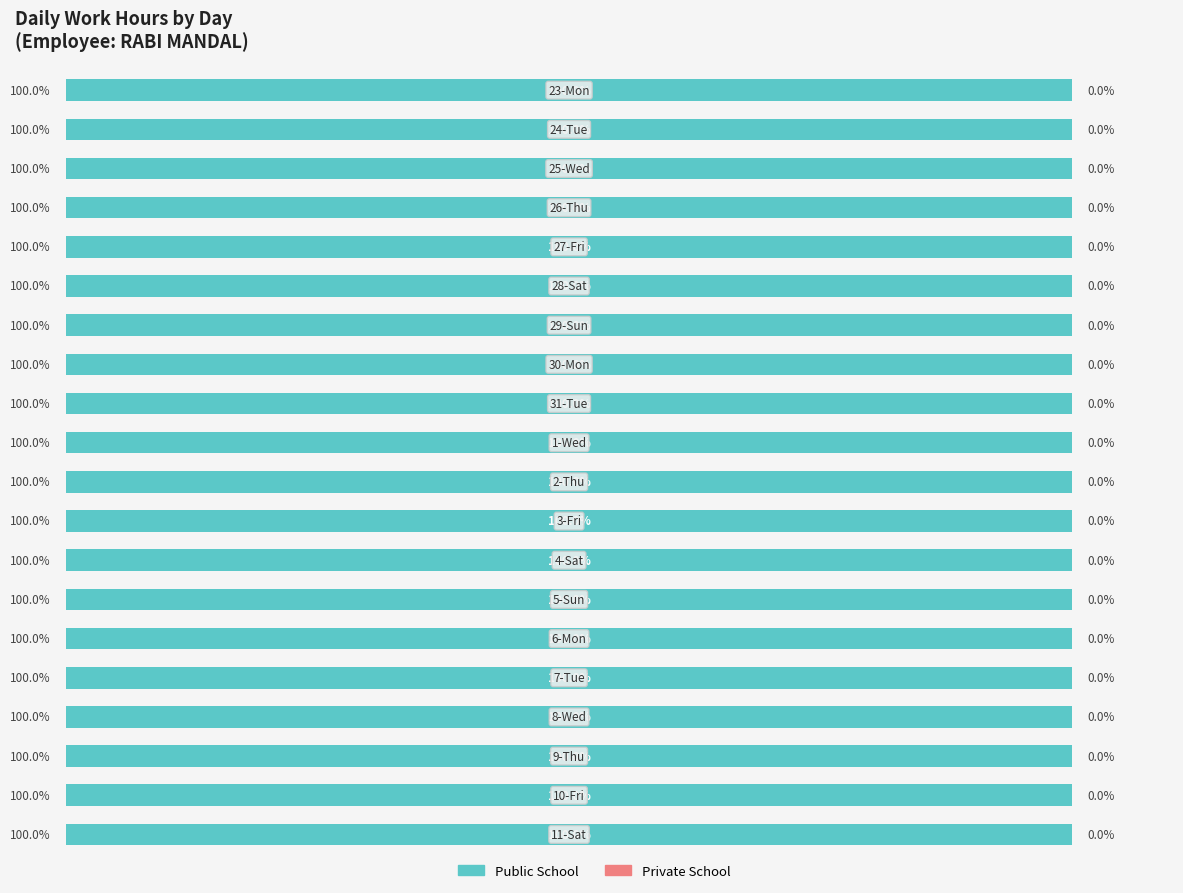

What are all the series names shown in the legend?

Public School, Private School